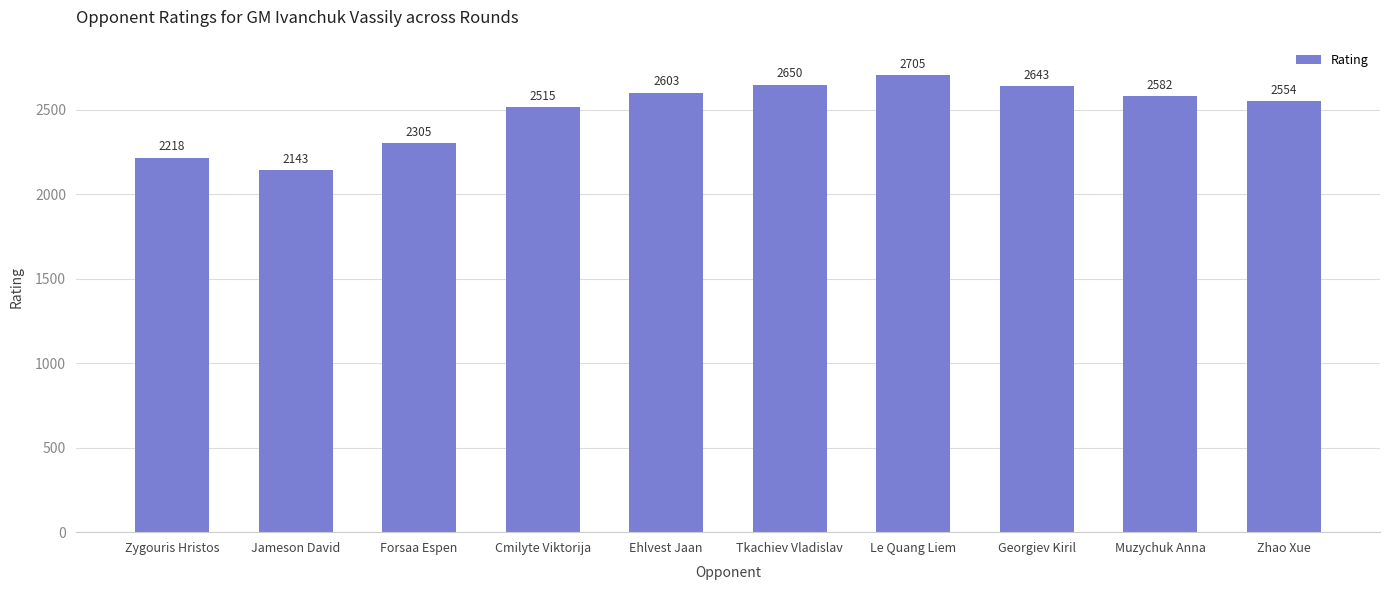

The chart shows a value of 2554 at Zhao Xue. True or false?

True